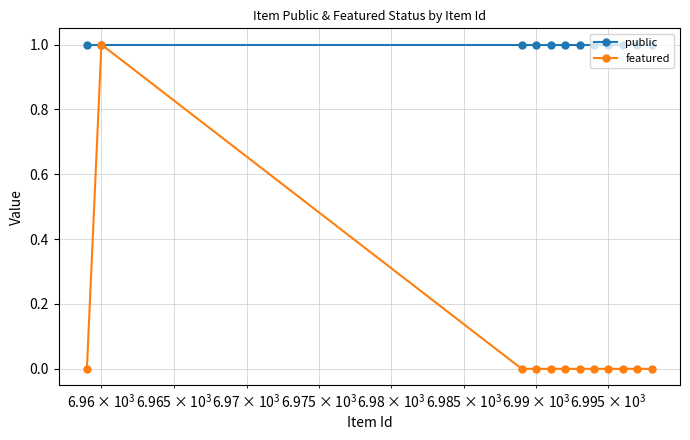

Which series has the largest range (max minus min)?

featured